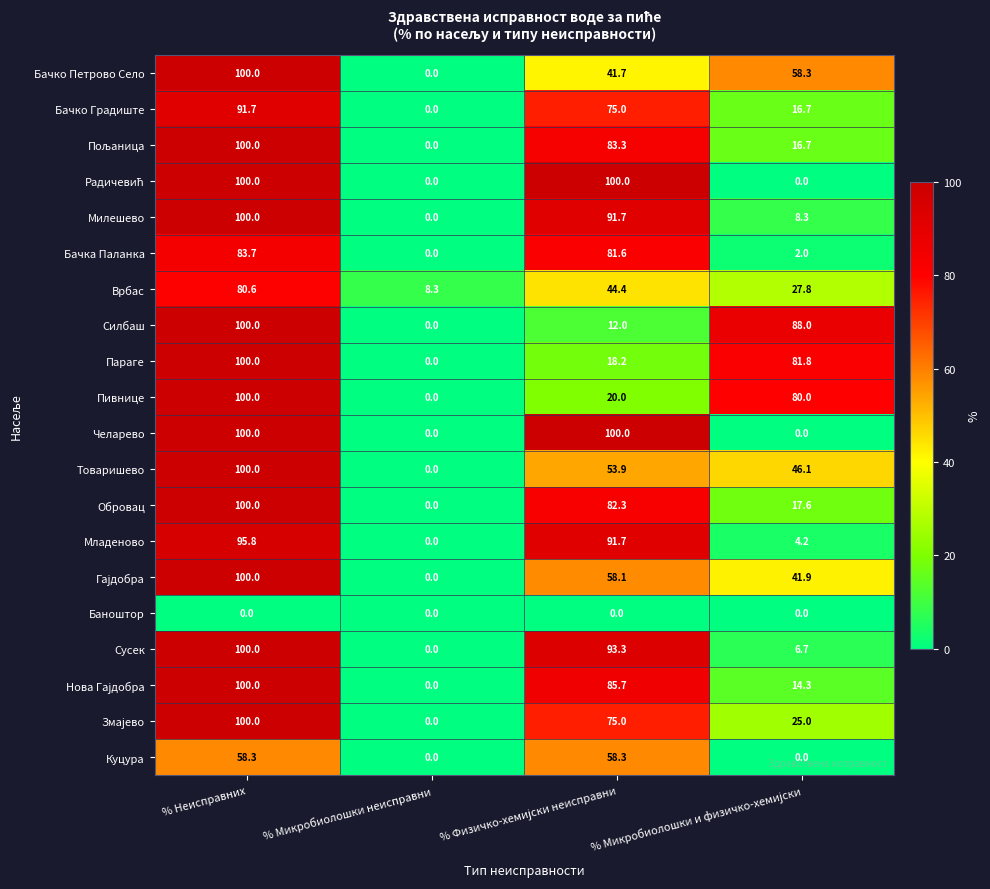

What is the greatest value displayed?

100.0